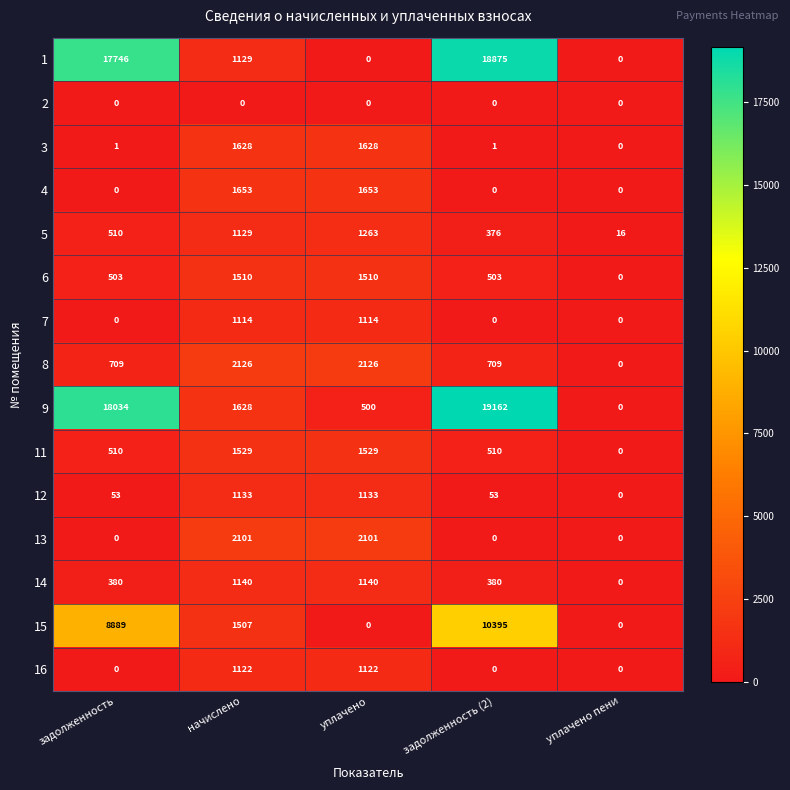

List the labels in order of 5 value, largest first.

уплачено, начислено, задолженность, задолженность (2), уплачено пени